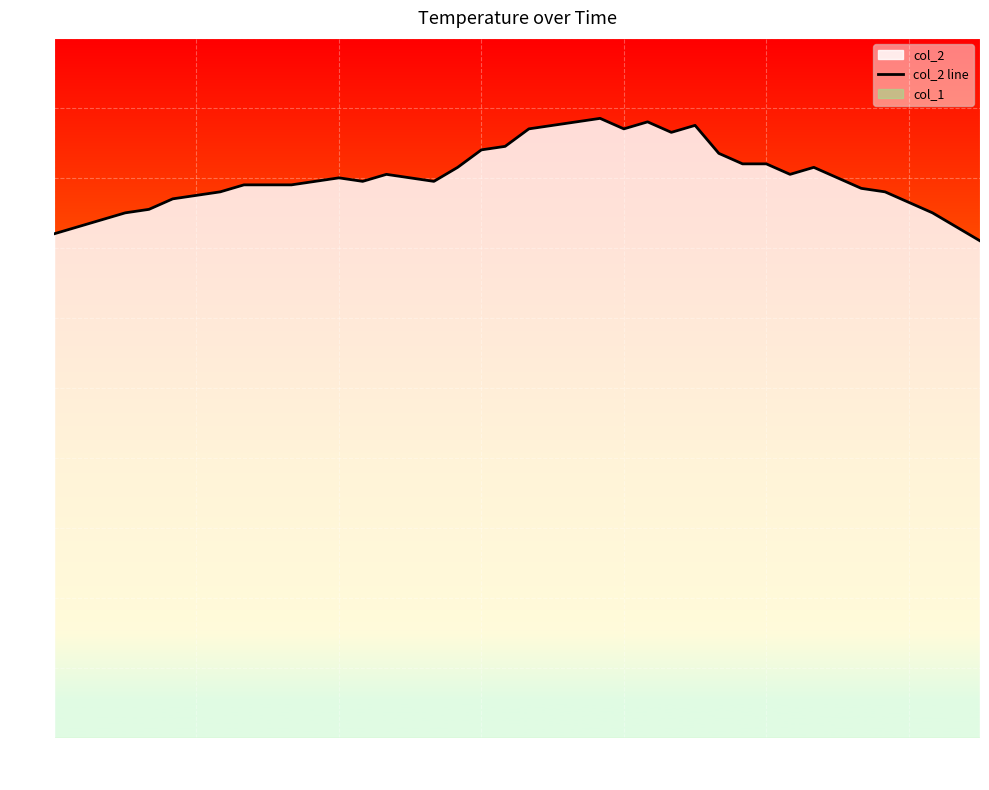

What is the difference between the maximum and minimum values?

3.5